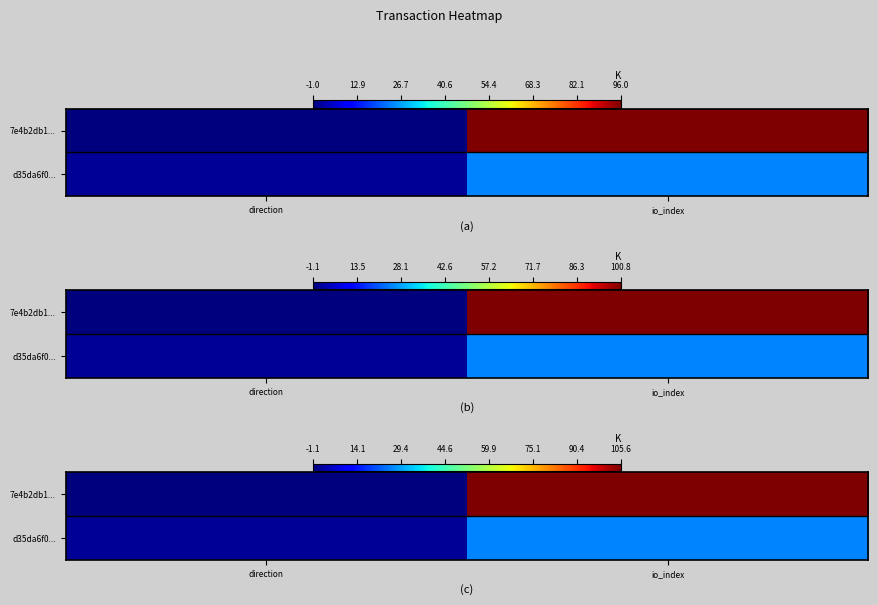

What is the sum of the d35da6f0... values at direction and io_index?

27.5